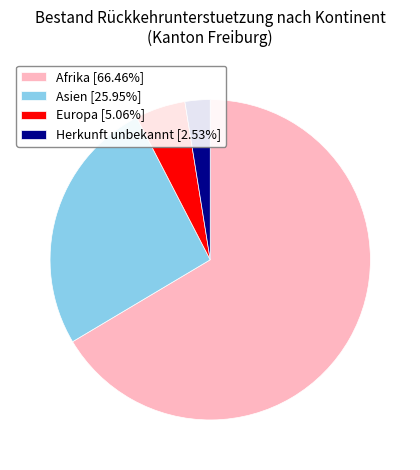

Does any single category account for the majority?

Yes